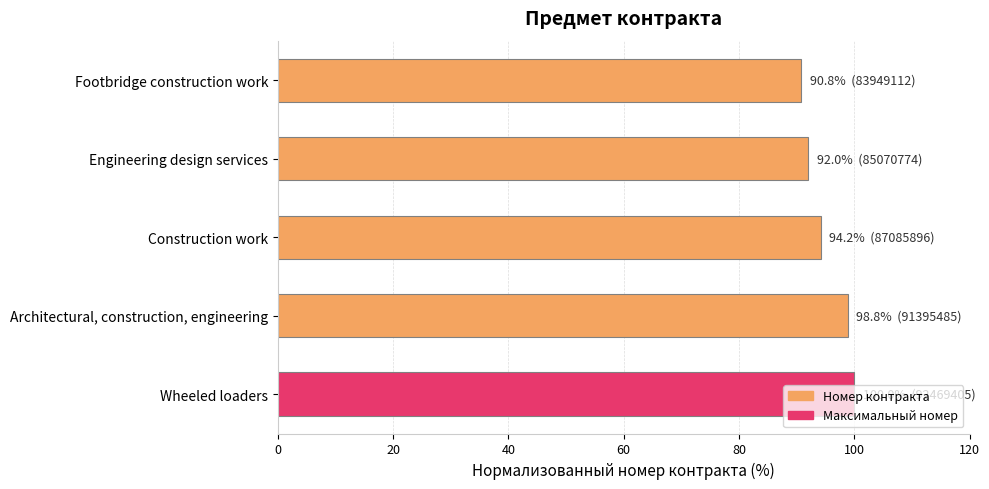

At which label is the value closest to 95?

Construction work